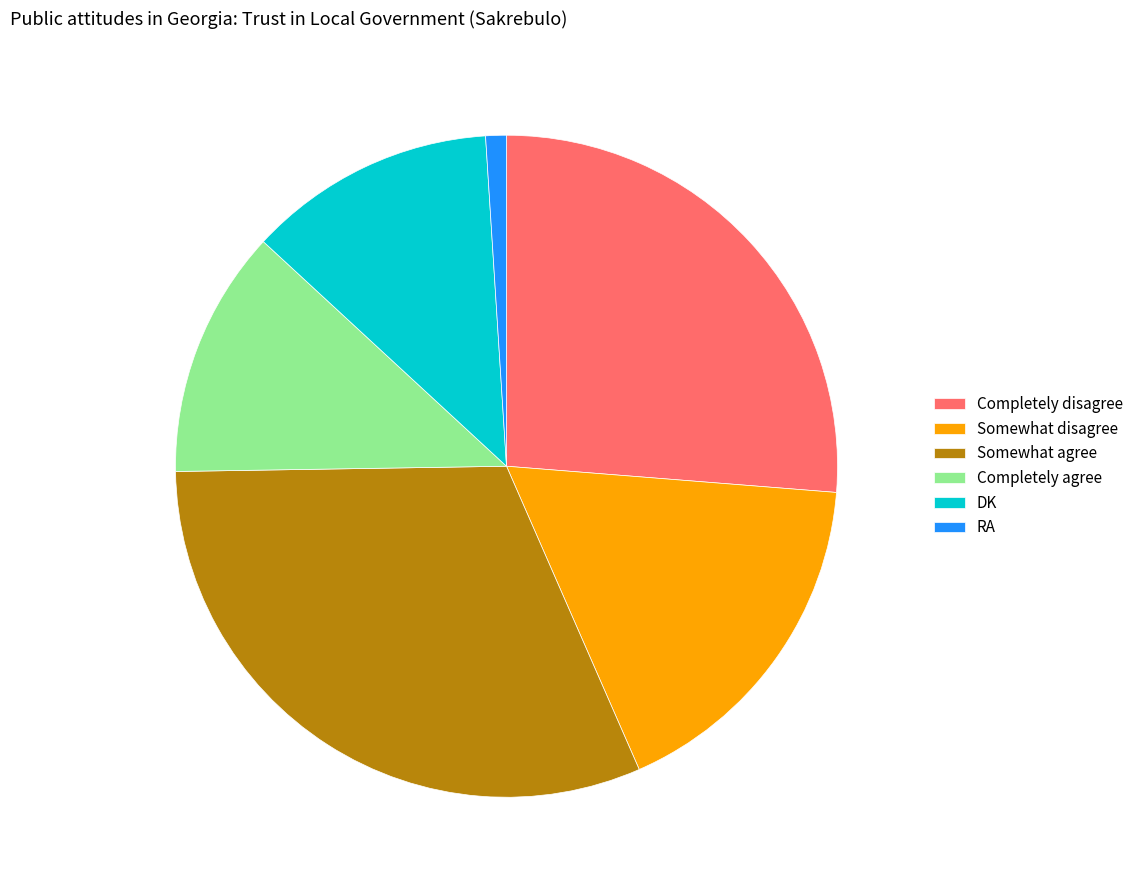

Which category has the smallest portion of the pie?

RA